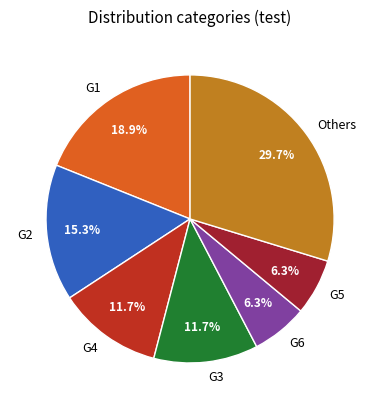

To the nearest percent, what percentage of the pie is G3?

12%